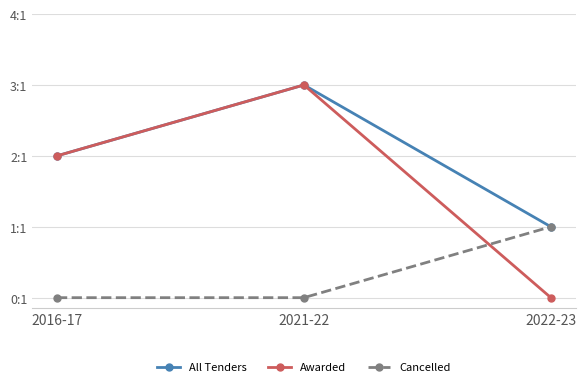

The All Tenders series shows 1 at 2016-17. True or false?

False